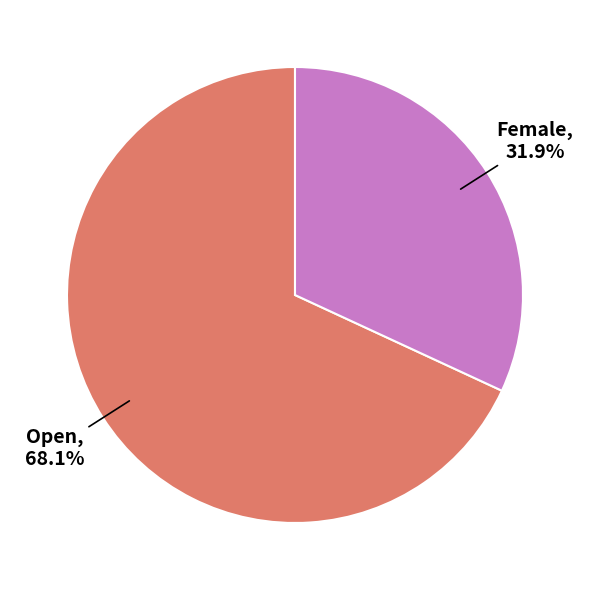

Is there any slice that represents more than half of the pie?

Yes